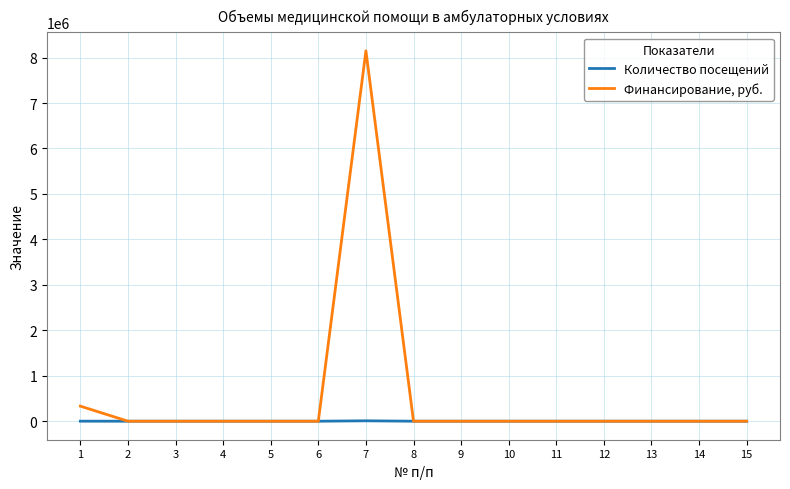

Which series has the largest range (max minus min)?

Финансирование, руб.